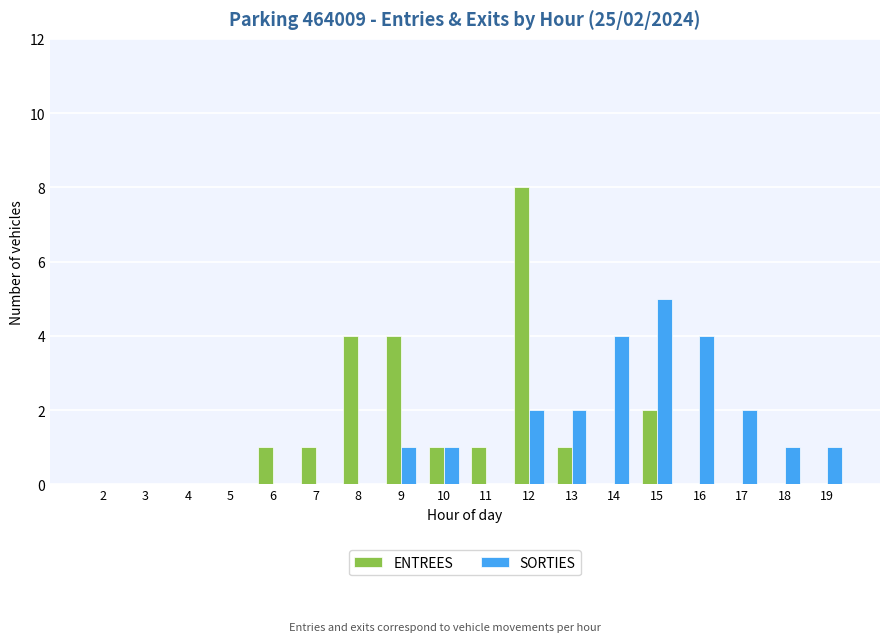

Is the value of SORTIES at 13 greater than the value of ENTREES at 6?

Yes